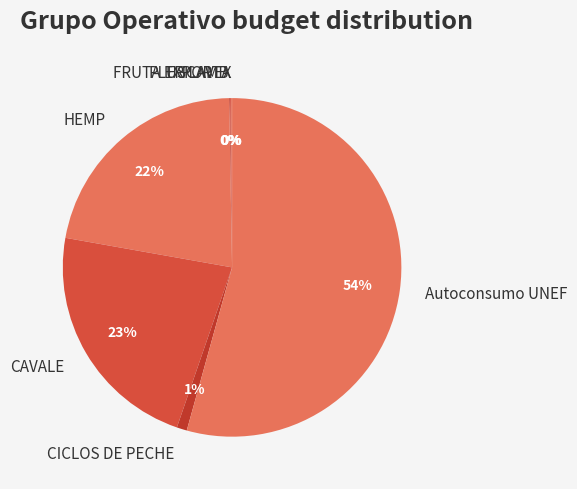

Does Autoconsumo UNEF represent more than half of the total?

Yes